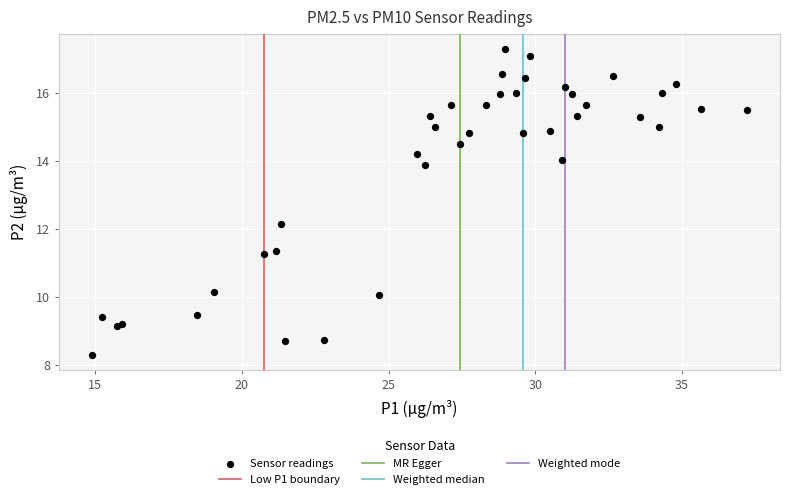

What Y value in the scatter plot is closest to 12?

12.1